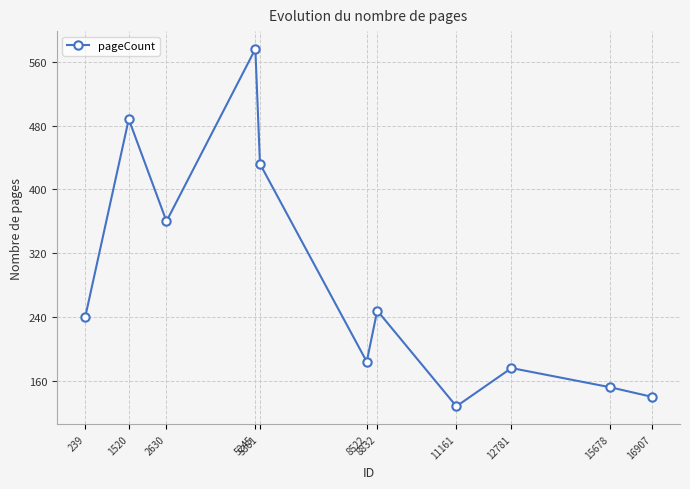

Is it true that the value at 11161 is 128?

True